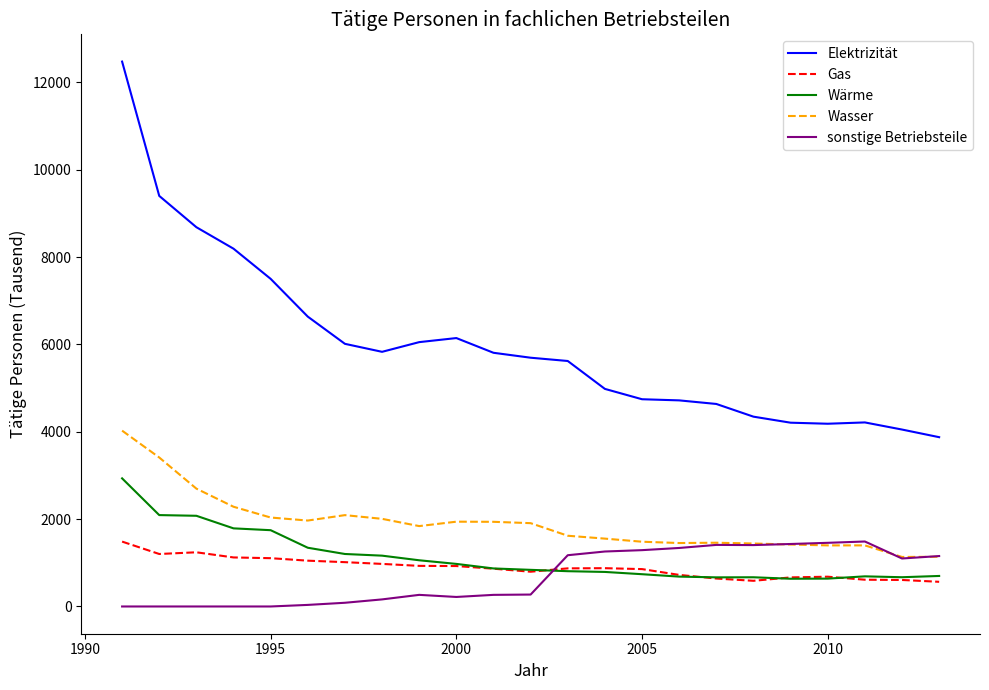

What is the highest value of the Wärme series?

2934